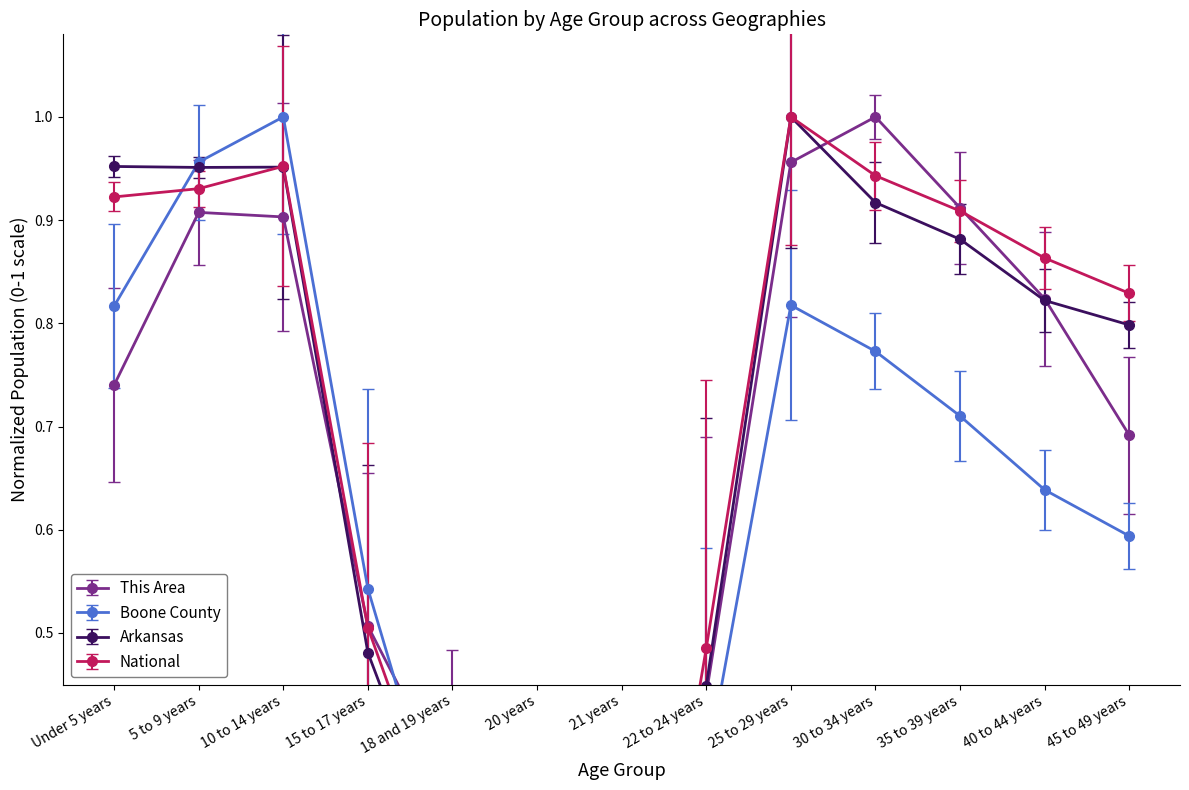

The National series shows 0.9 at 35 to 39 years. True or false?

True